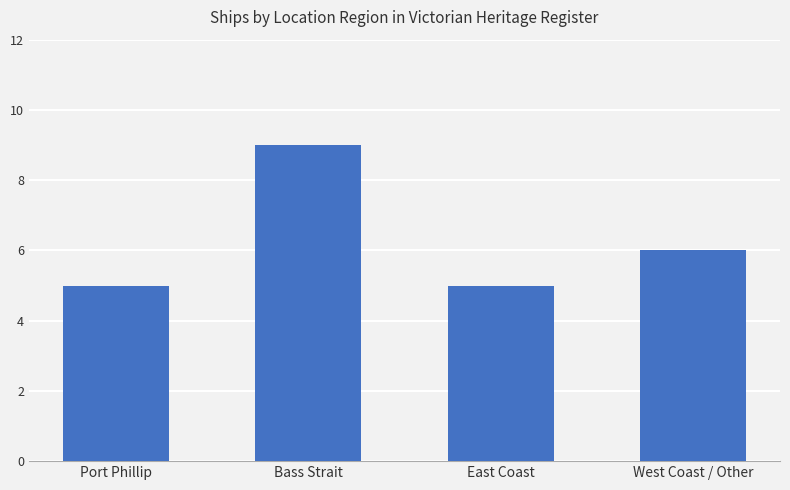

Count the values in the range 5 to 9.

4